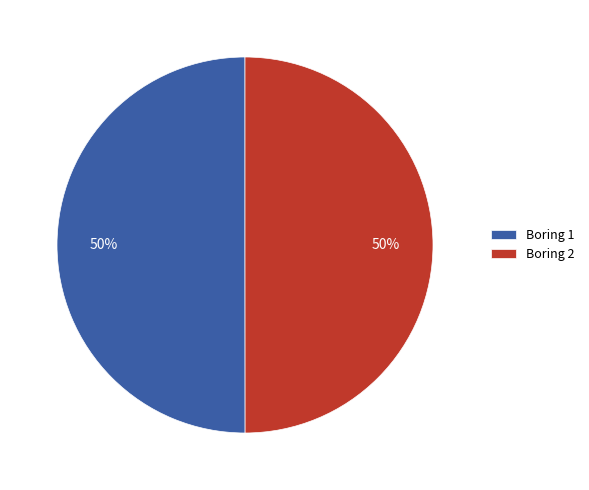

Is the sum of Boring 2 and Boring 1 greater than half?

Yes